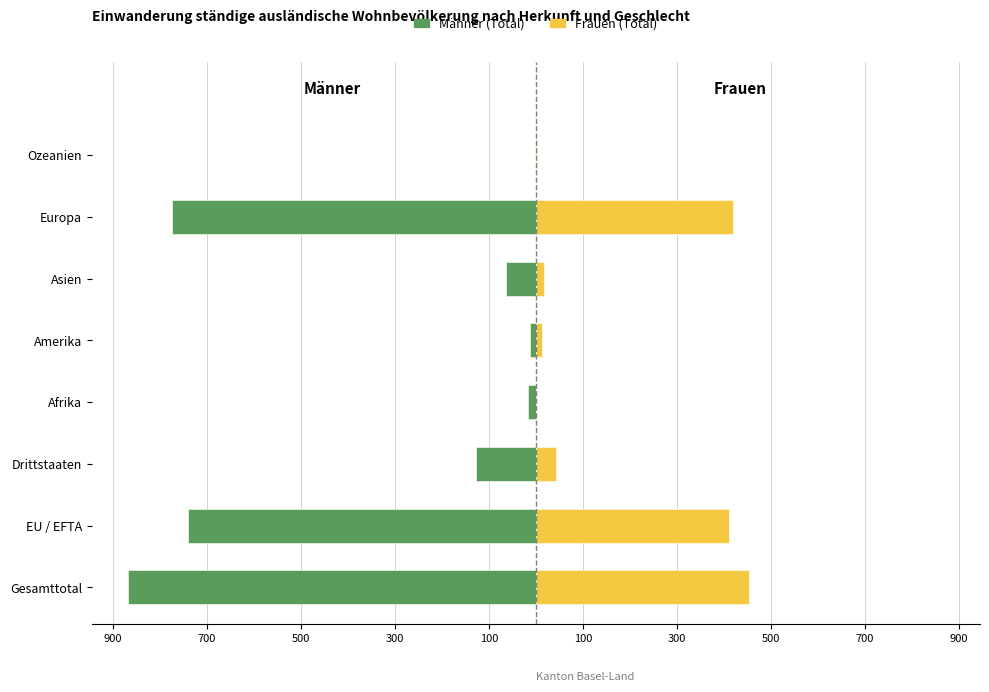

What is the lowest value of the Männer (Total) series?

-868